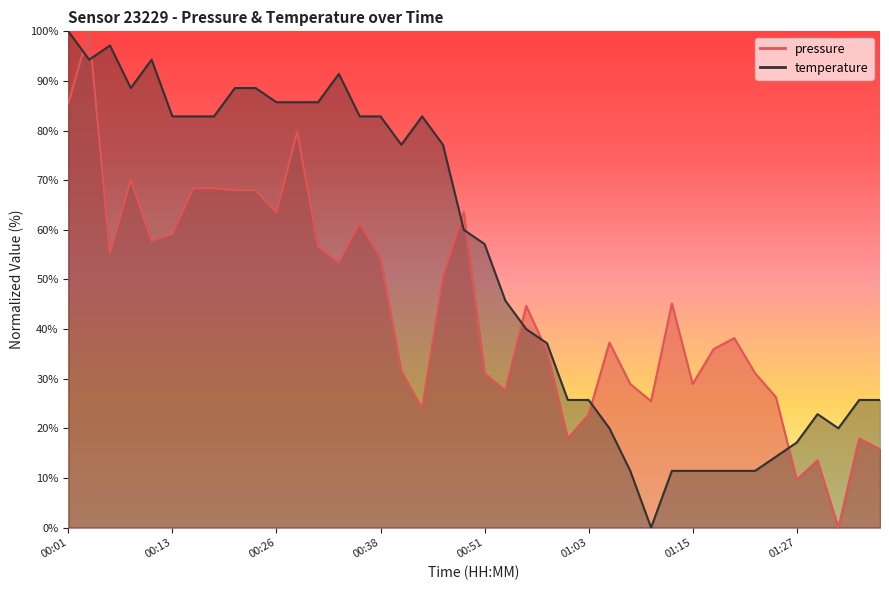

Where is the first local maximum for pressure?

00:04